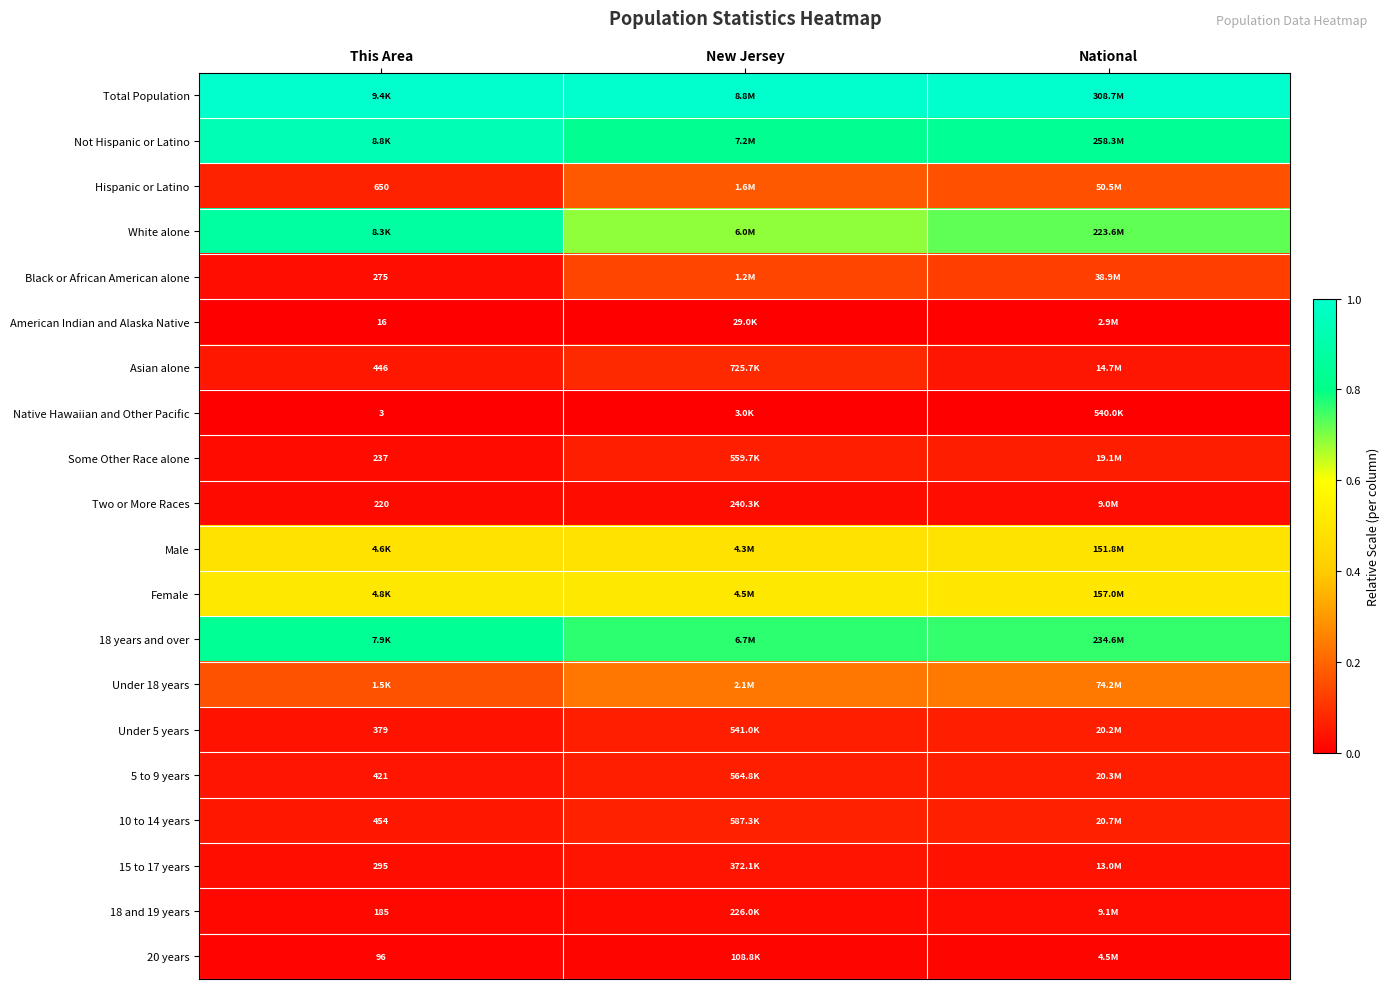

At which label does Hispanic or Latino reach its peak?

New Jersey